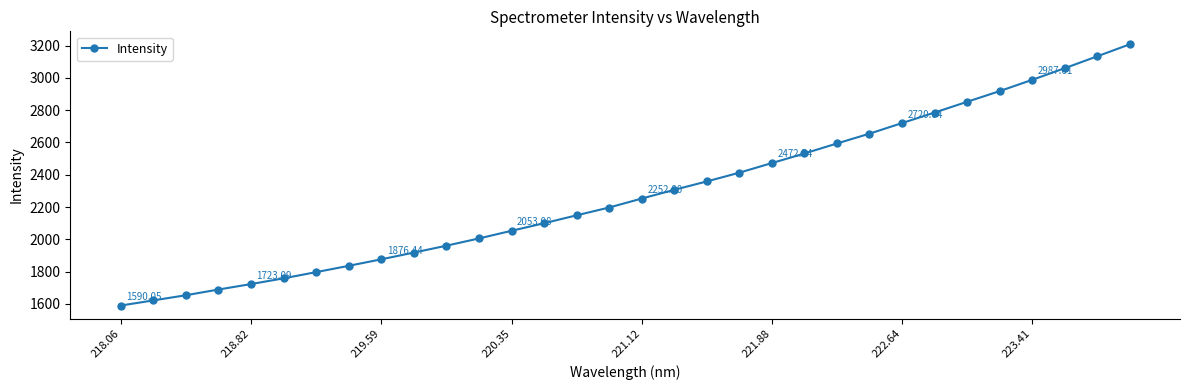

What is the average value?

2286.8